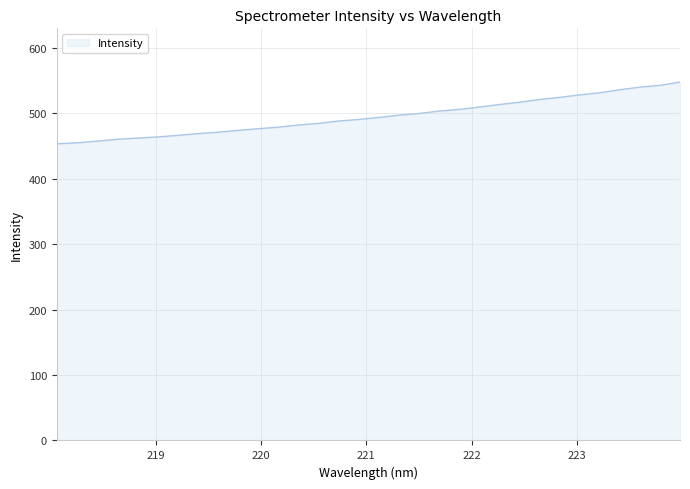

What is the smallest value displayed?

453.5